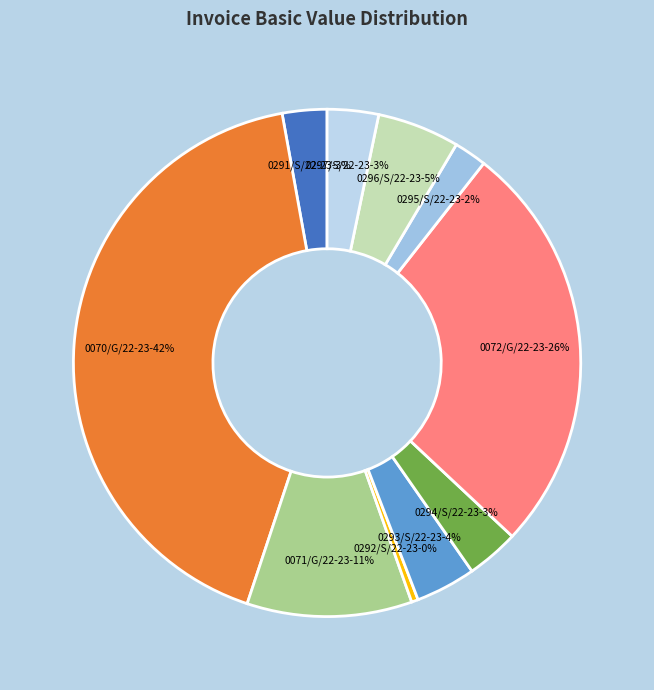

Is there a majority slice in this chart?

No